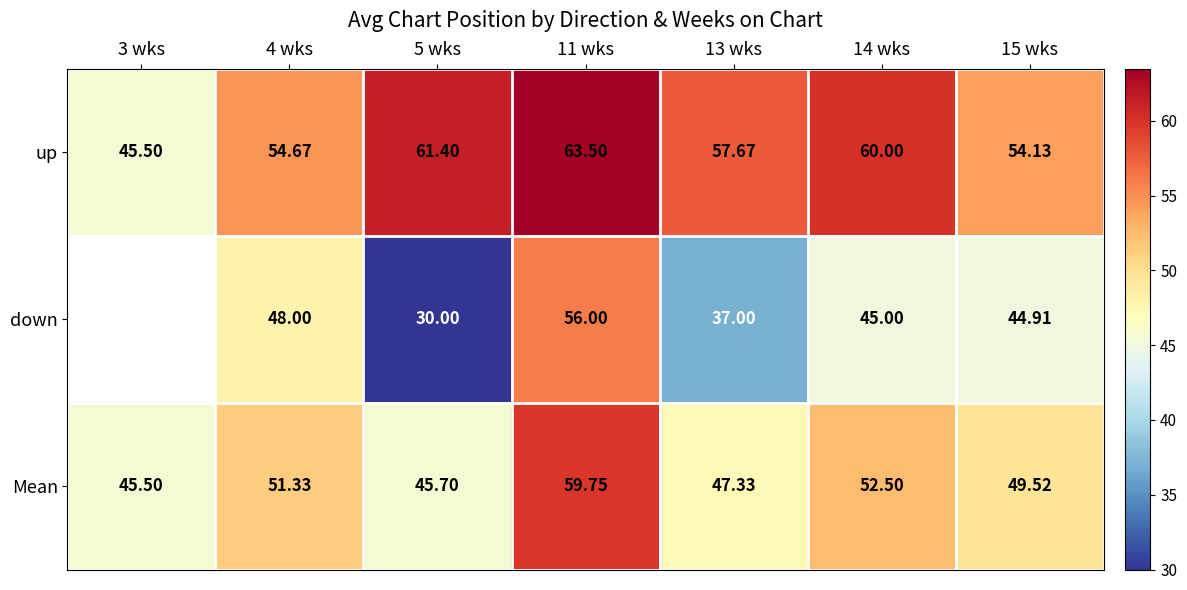

How many data points does each series have?

7